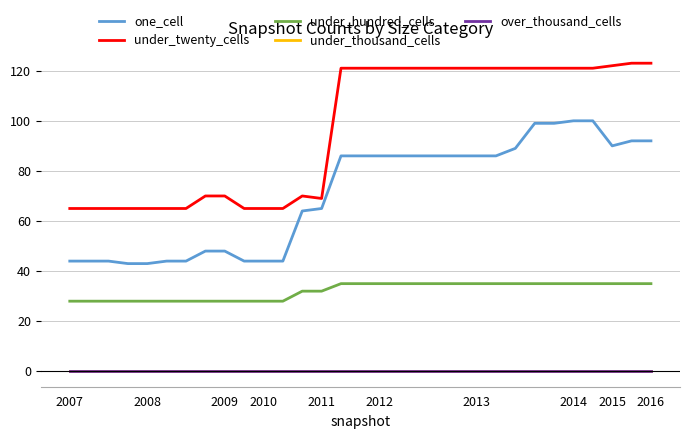

Does the chart have visible grid lines?

Yes